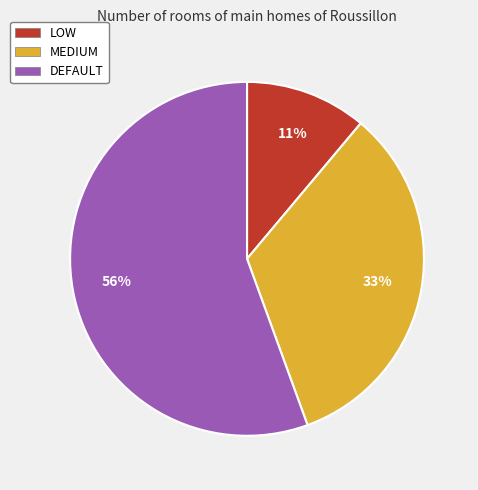

Between DEFAULT and MEDIUM, which is larger?

DEFAULT